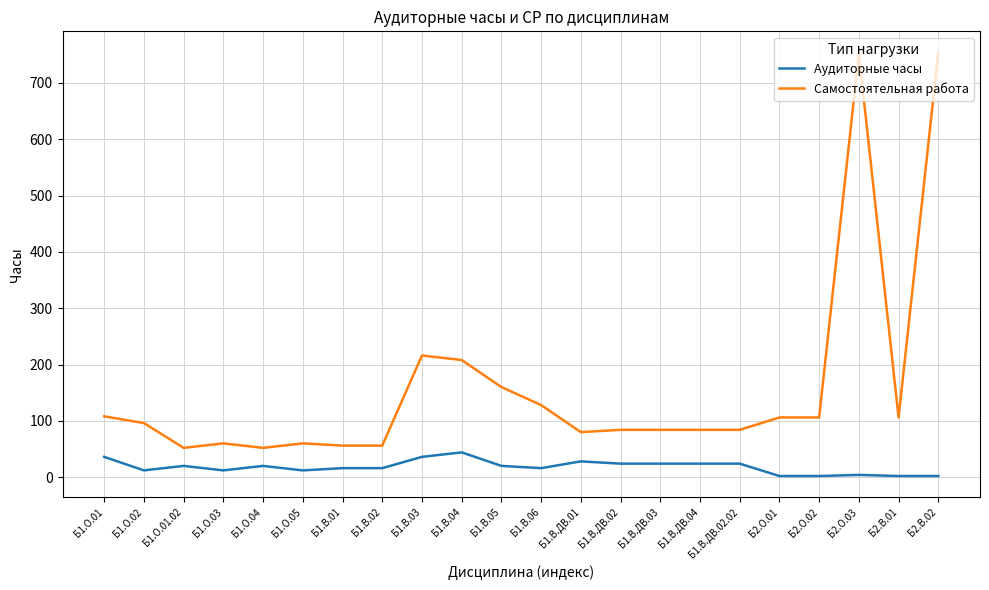

What is the difference between the Самостоятельная работа values at Б1.В.02 and Б2.В.02?

698